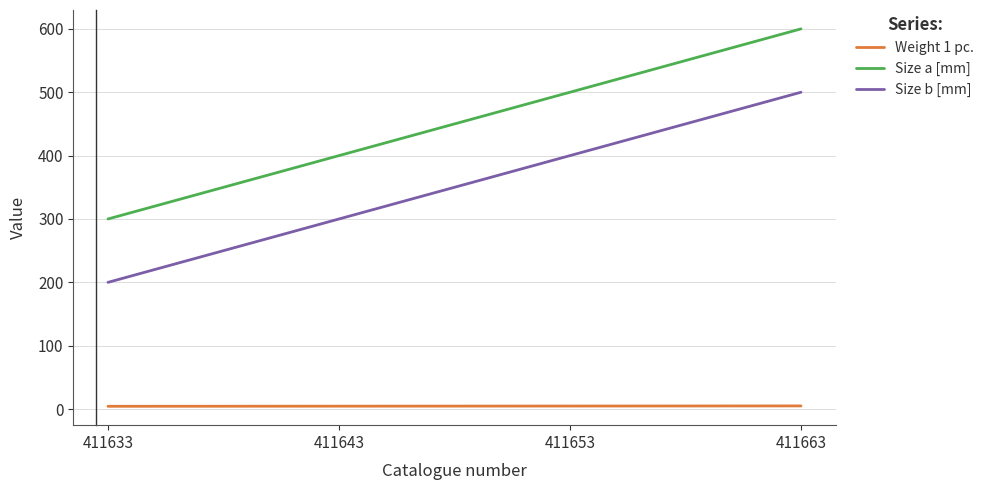

At which category does the chart reach its peak across all series?

411663